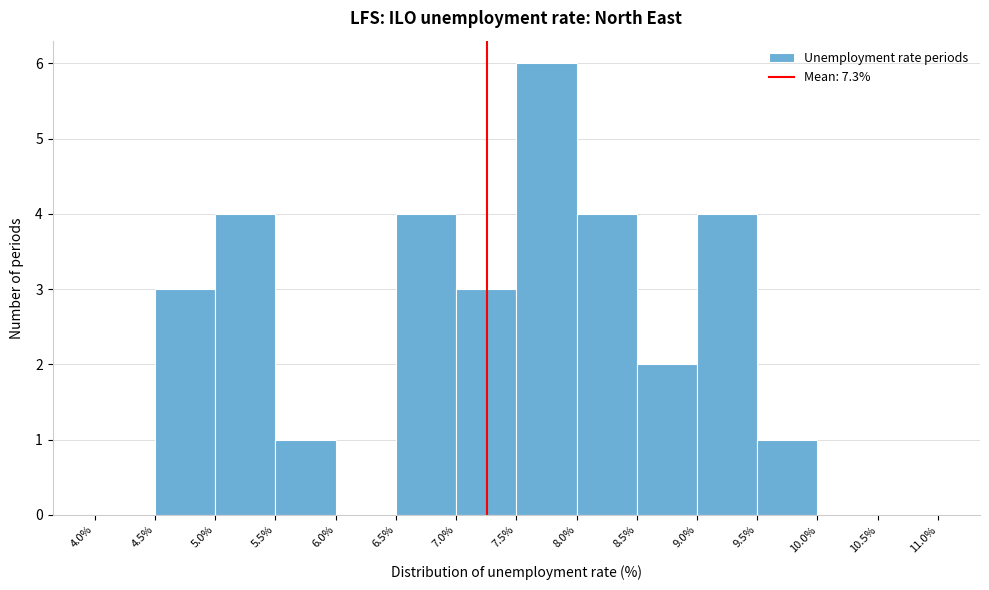

Over which range of the x-axis is the bar tallest?

7.5% to 8.0%